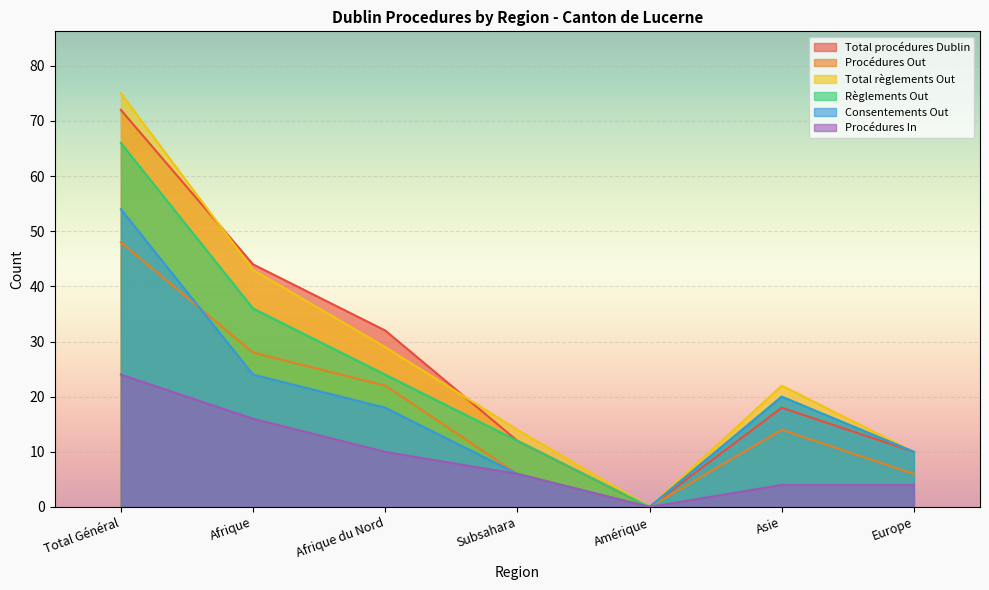

Which category has the lowest value in the Règlements Out series?

Amérique